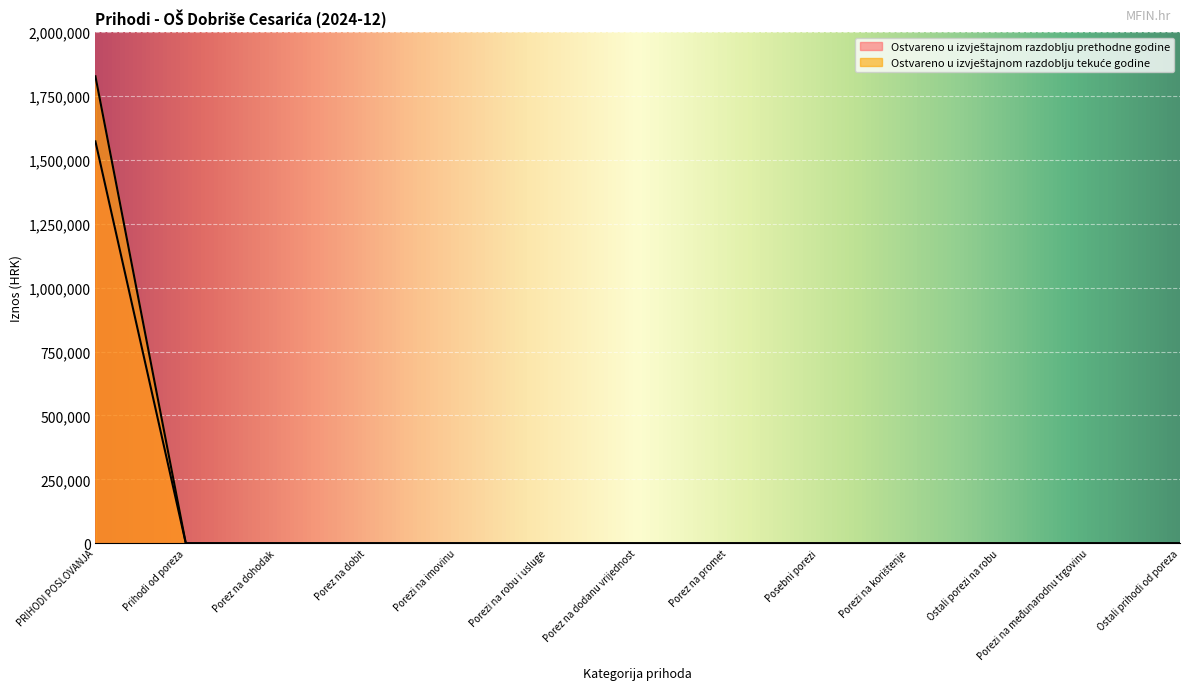

True or false: Ostvareno u izvještajnom razdoblju prethodne godine and Ostvareno u izvještajnom razdoblju tekuće godine intersect in this chart.

False